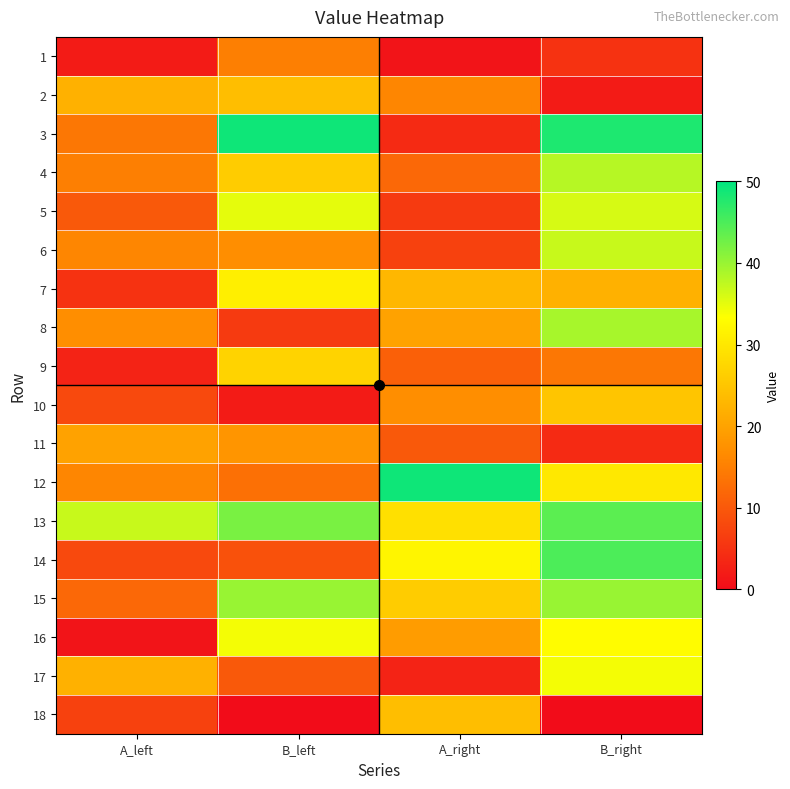

What is the total value across all series at A_left?

235